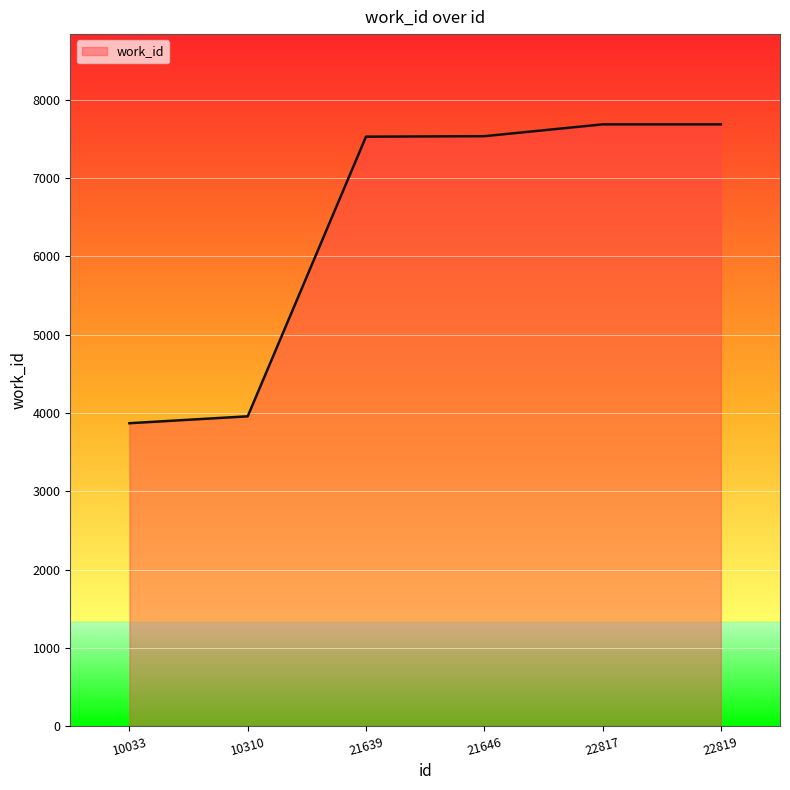

What is the average value?

6377